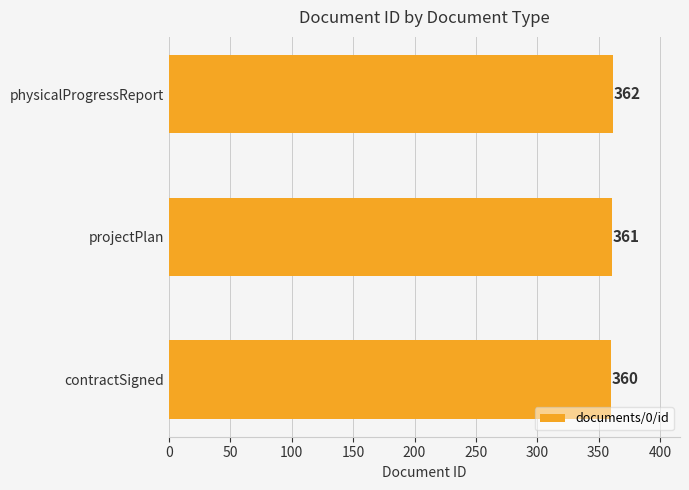

True or false: the data shows 214 at physicalProgressReport.

False